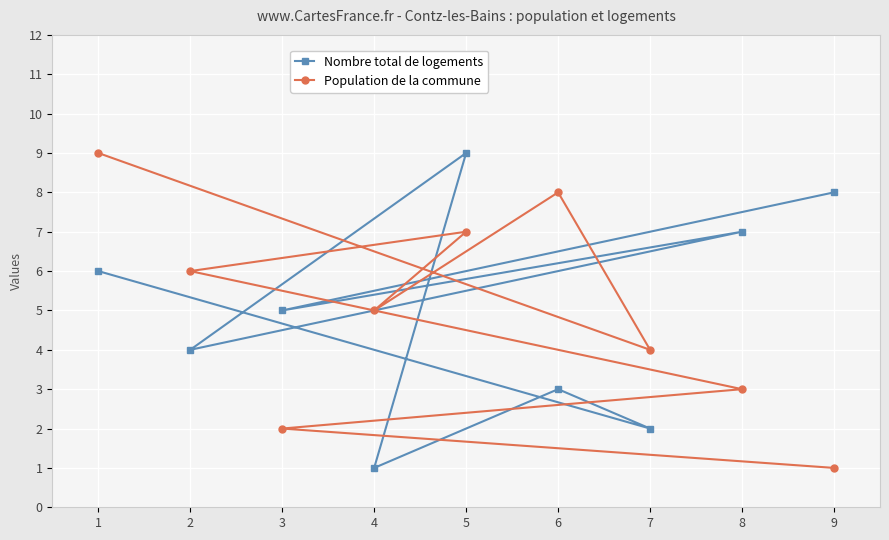

What is the sum of all Nombre total de logements values?

45